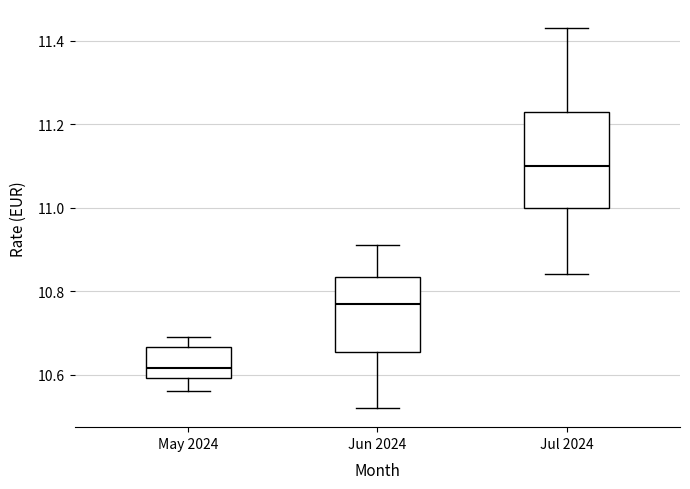

Where is the upper edge of the box for Jun 2024 on the y-axis? The values are not printed on the chart, so give them approximately, as read against the axis.

10.84